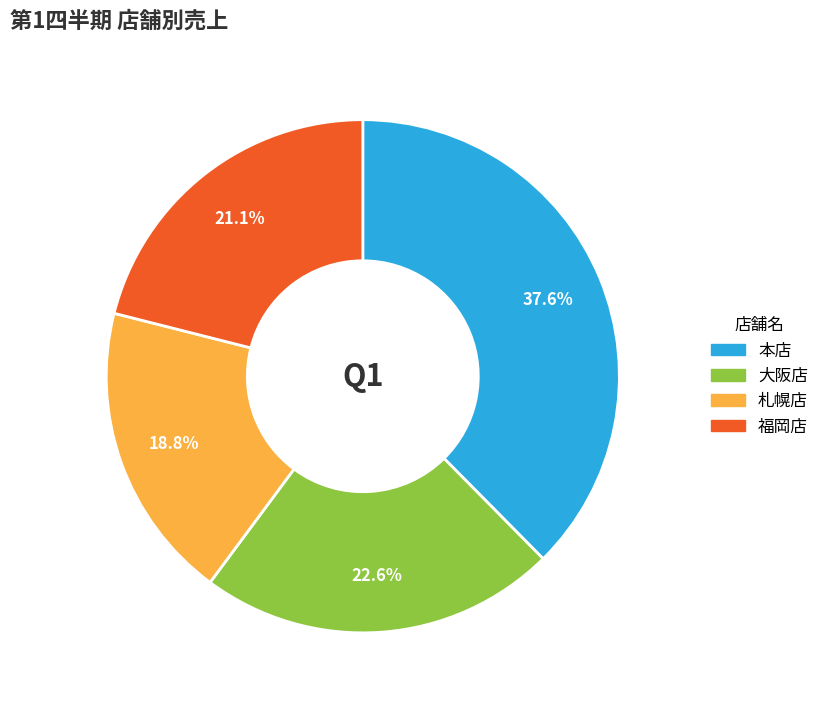

The 本店 slice represents 38% of the pie. True or false?

True